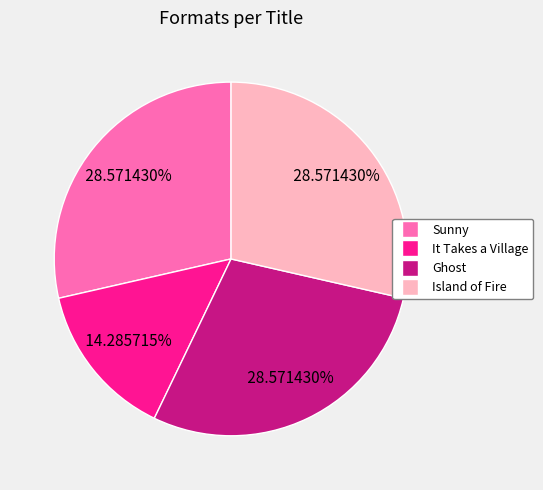

What is the ratio of the value at It Takes a Village to the value at Ghost?

0.5